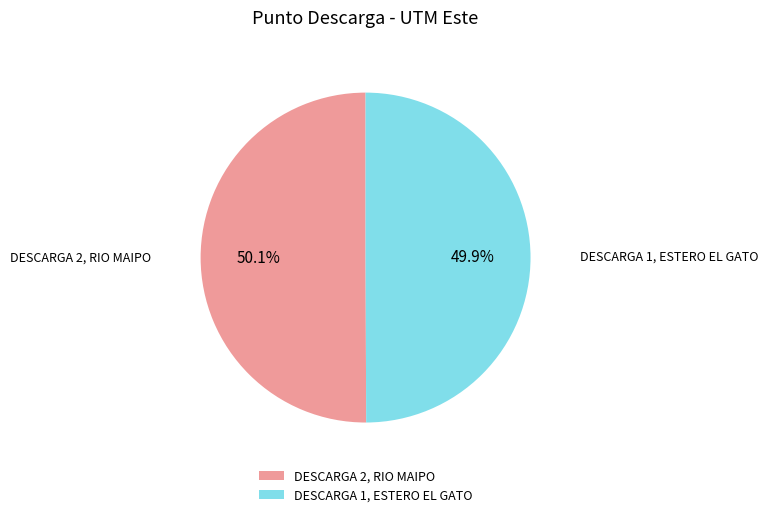

How much of the chart is everything except DESCARGA 1, ESTERO EL GATO?

50.1%